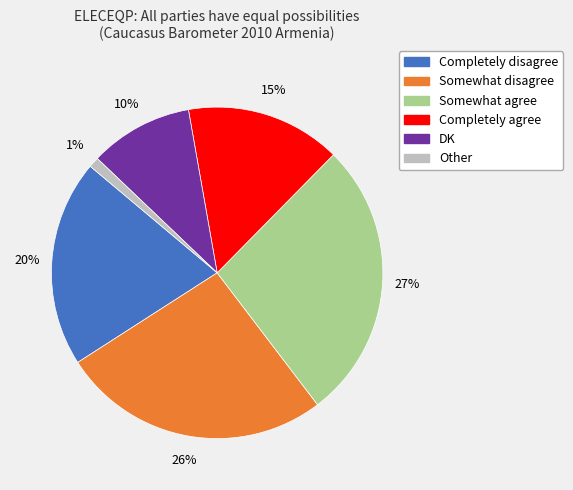

How many slices are in this pie chart?

6